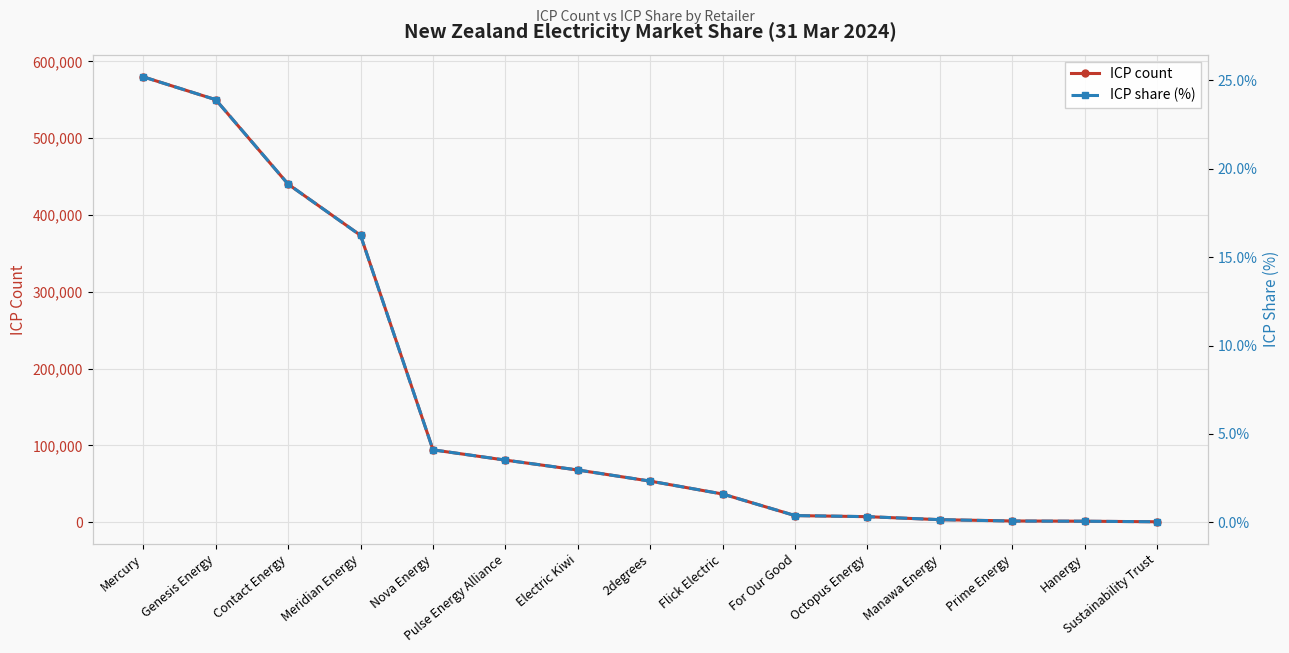

What value does the ICP count series have at Meridian Energy?

373536